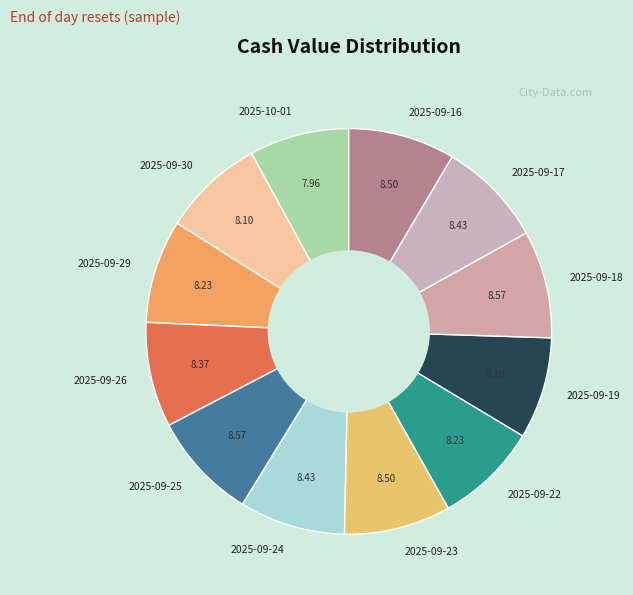

Do 2025-09-19 and 2025-09-23 together represent more than half of the pie?

No